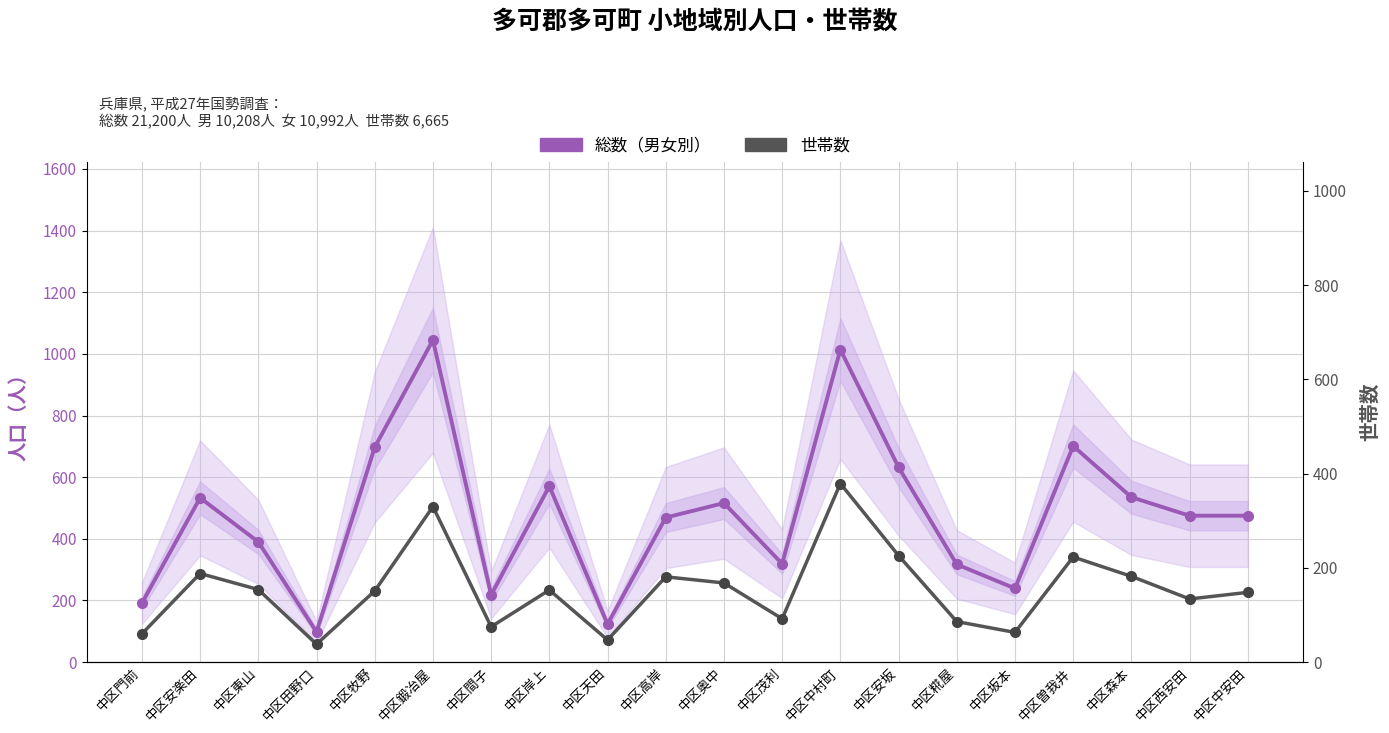

Reading left to right, what are all the values shown in this chart?

総数（男女別）: 191	533	390	98	697	1045	218	571	123	469	516	319	1014	632	317	239	701	535	475	475
世帯数: 60	188	154	38	151	330	75	153	47	181	168	92	379	226	86	63	223	182	134	148